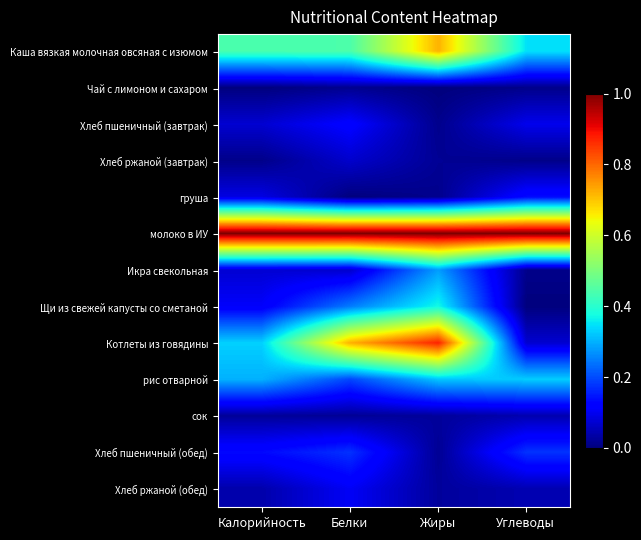

Reading left to right, extract all data points from this chart.

Каша вязкая молочная овсяная с изюмом: Калорийность=0.4	Белки=0.4	Жиры=0.7	Углеводы=0.3
Чай с лимоном и сахаром: Калорийность=0.0	Белки=0.0	Жиры=0.0	Углеводы=0.0
Хлеб пшеничный (завтрак): Калорийность=0.1	Белки=0.1	Жиры=0.0	Углеводы=0.1
Хлеб ржаной (завтрак): Калорийность=0.0	Белки=0.1	Жиры=0.0	Углеводы=0.0
груша: Калорийность=0.1	Белки=0.0	Жиры=0.0	Углеводы=0.1
молоко в ИУ: Калорийность=1.0	Белки=1.0	Жиры=1.0	Углеводы=1.0
Икра свекольная: Калорийность=0.1	Белки=0.1	Жиры=0.3	Углеводы=0.0
Щи из свежей капусты со сметаной: Калорийность=0.1	Белки=0.2	Жиры=0.4	Углеводы=0.0
Котлеты из говядины: Калорийность=0.3	Белки=0.7	Жиры=0.9	Углеводы=0.1
рис отварной: Калорийность=0.3	Белки=0.2	Жиры=0.3	Углеводы=0.3
сок: Калорийность=0.0	Белки=0.0	Жиры=0.0	Углеводы=0.0
Хлеб пшеничный (обед): Калорийность=0.1	Белки=0.2	Жиры=0.0	Углеводы=0.2
Хлеб ржаной (обед): Калорийность=0.0	Белки=0.1	Жиры=0.0	Углеводы=0.0